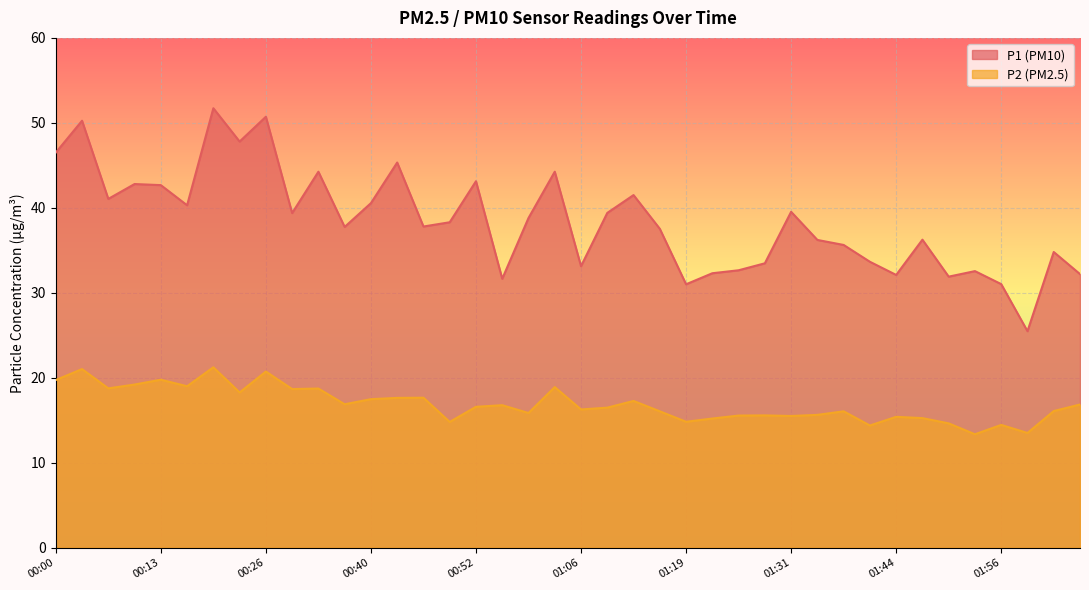

At which category does the chart reach its minimum across all series?

01:53